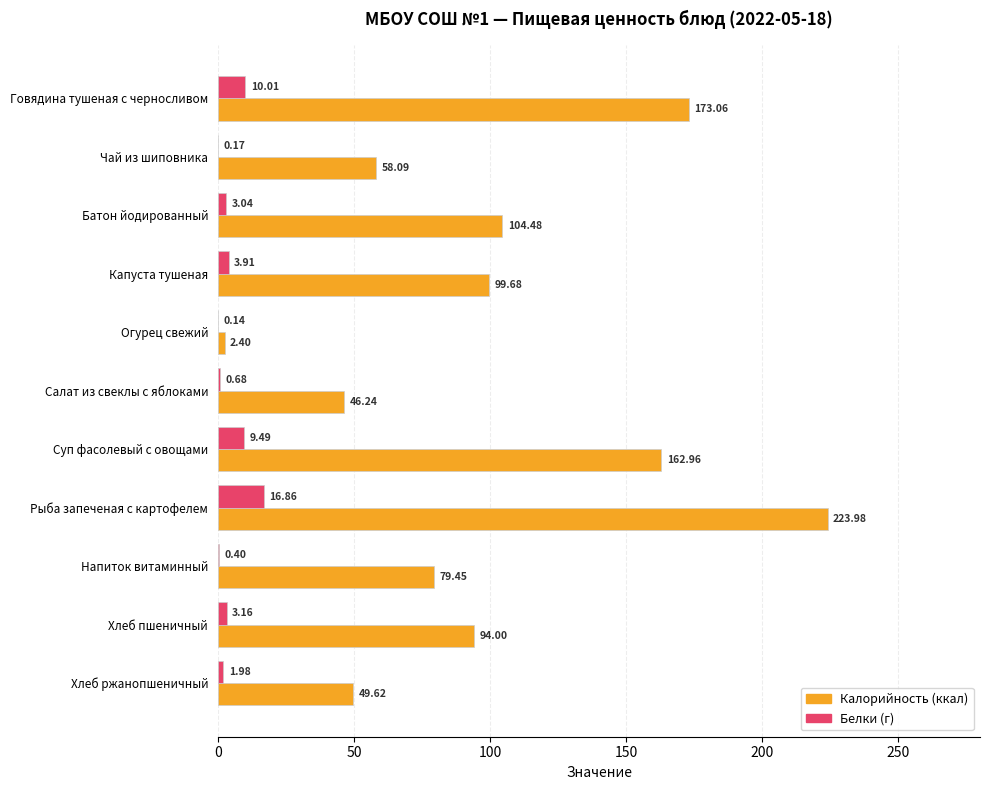

At which category does the chart reach its peak across all series?

Рыба запеченая с картофелем